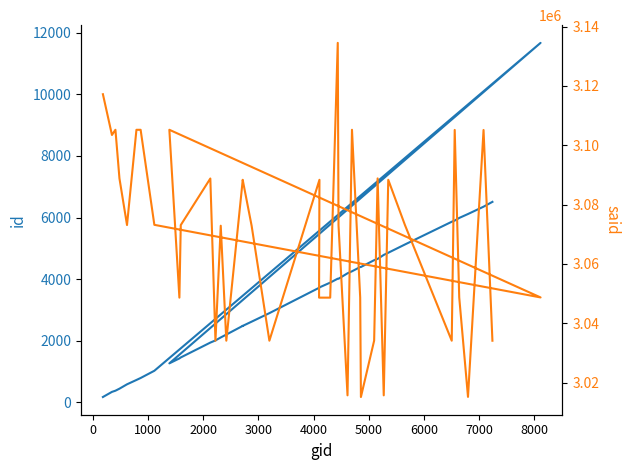

What is the average value of the said series?

3069540